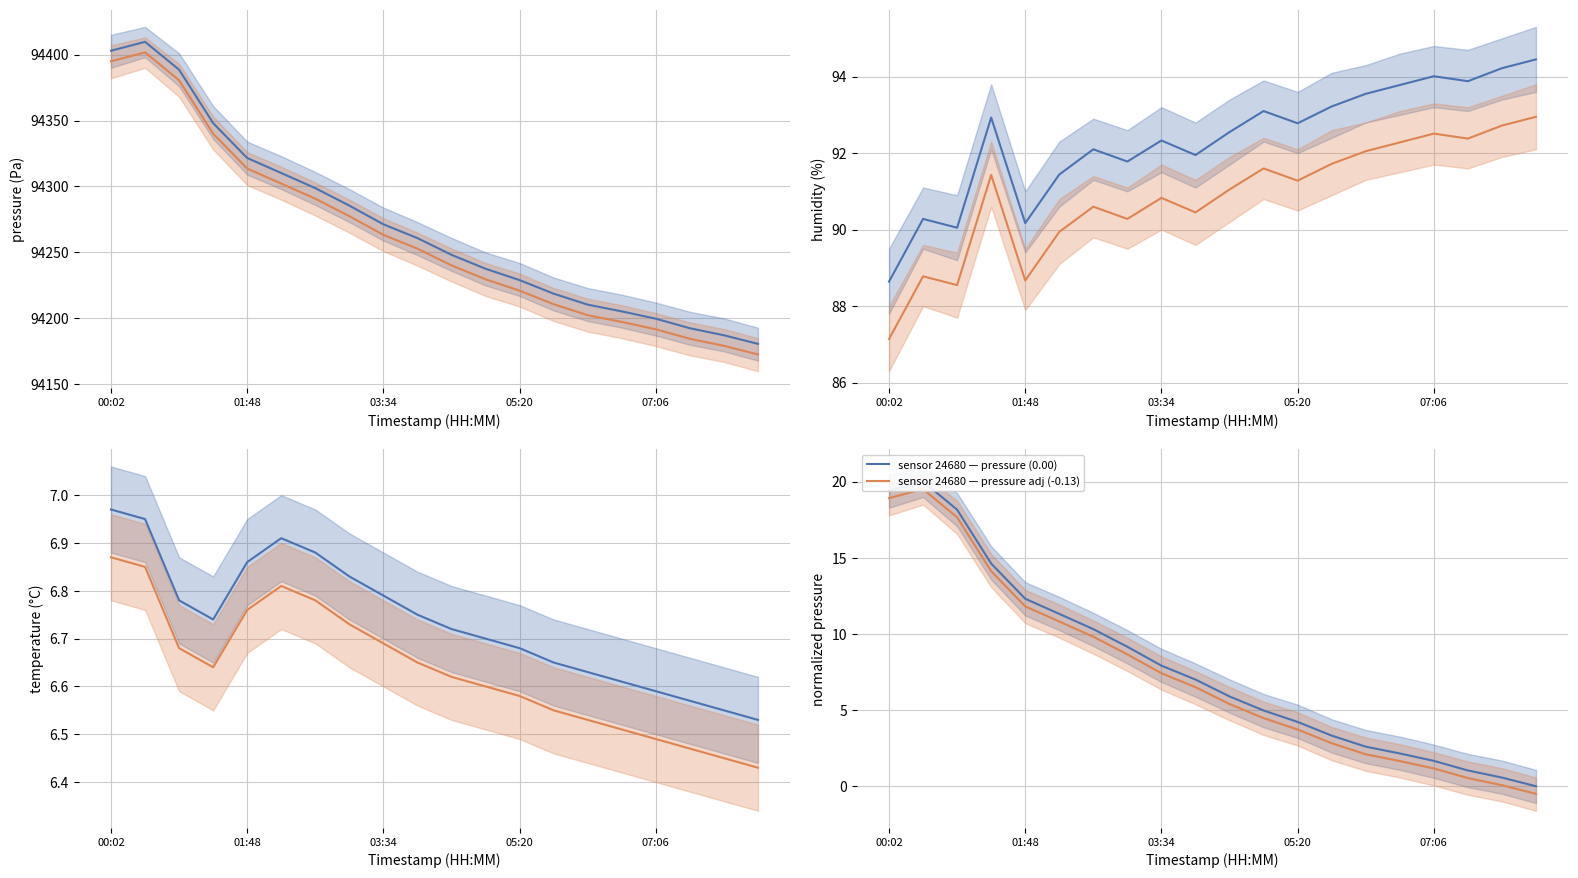

True or false: humidity and pressure cross at least once.

False